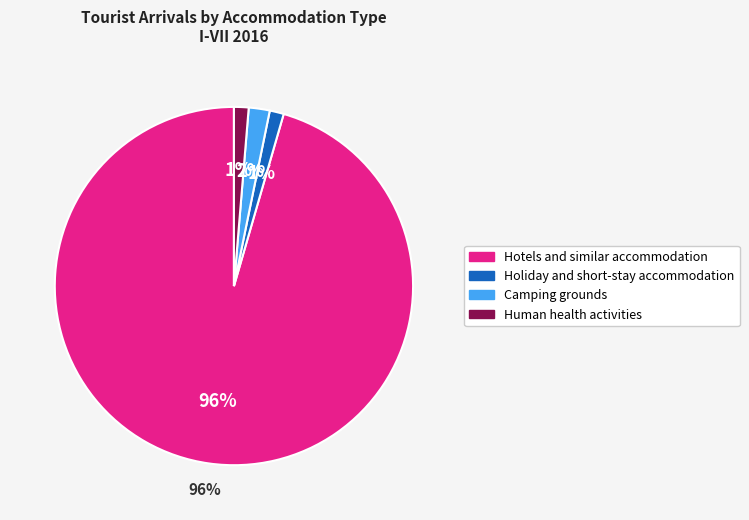

What is the majority slice?

Hotels and similar accommodation